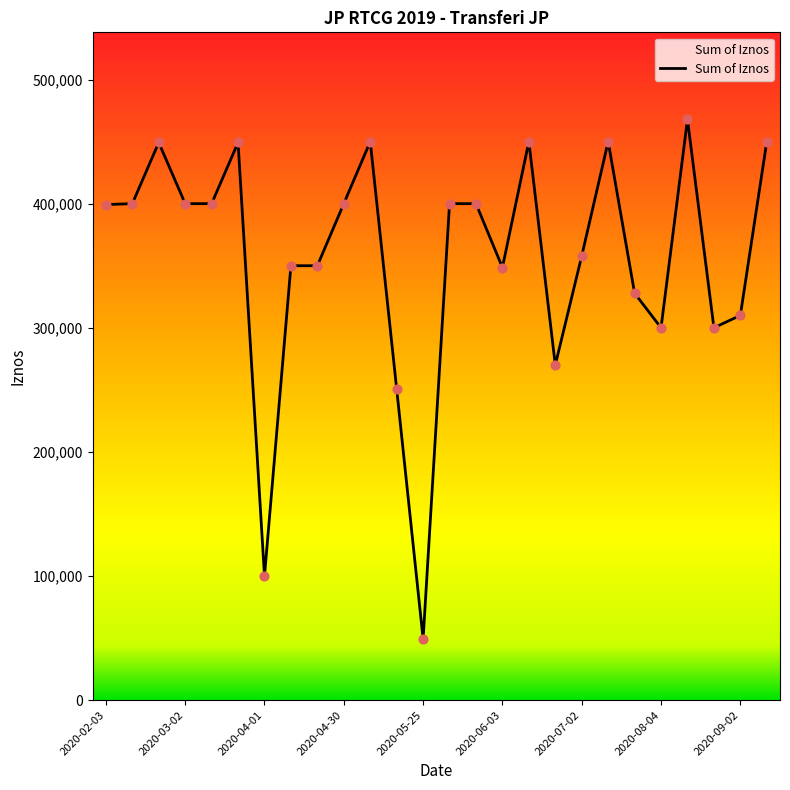

What is the maximum value shown in the chart?

467846.4